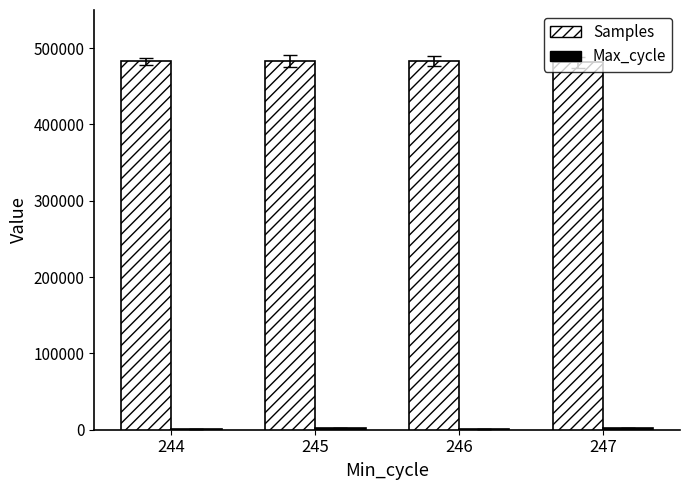

Which series has the largest total across all categories?

Samples